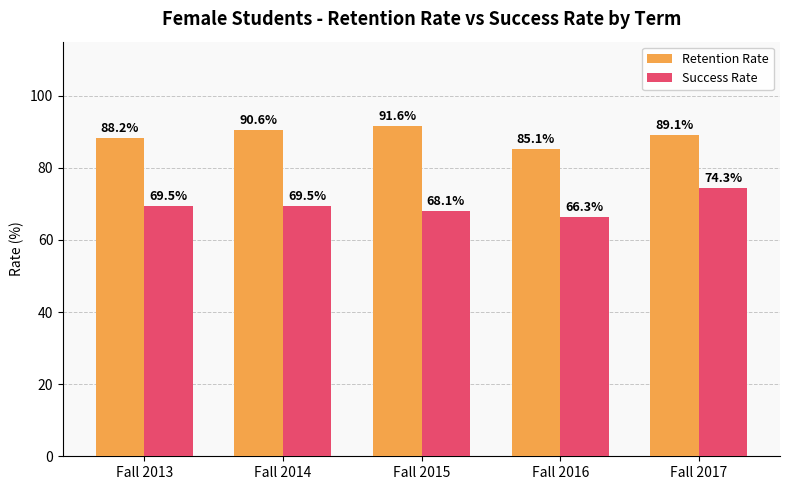

What is the difference between the Retention Rate values at Fall 2015 and Fall 2014?

1.1